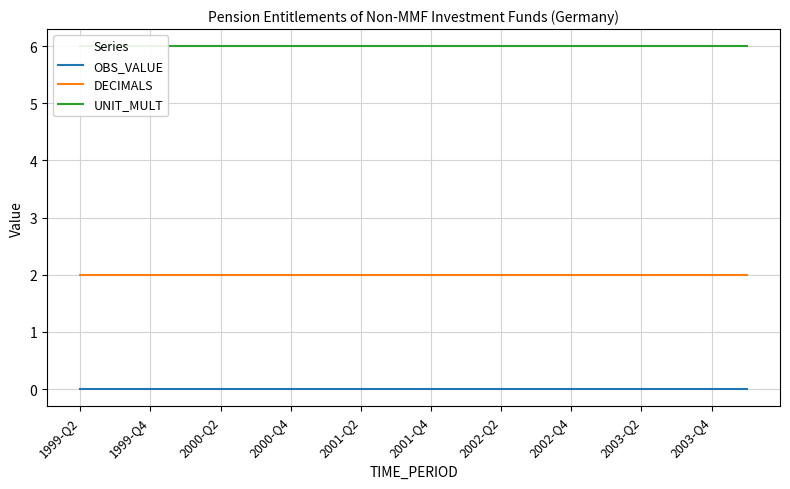

Which series has the widest spread of values?

OBS_VALUE